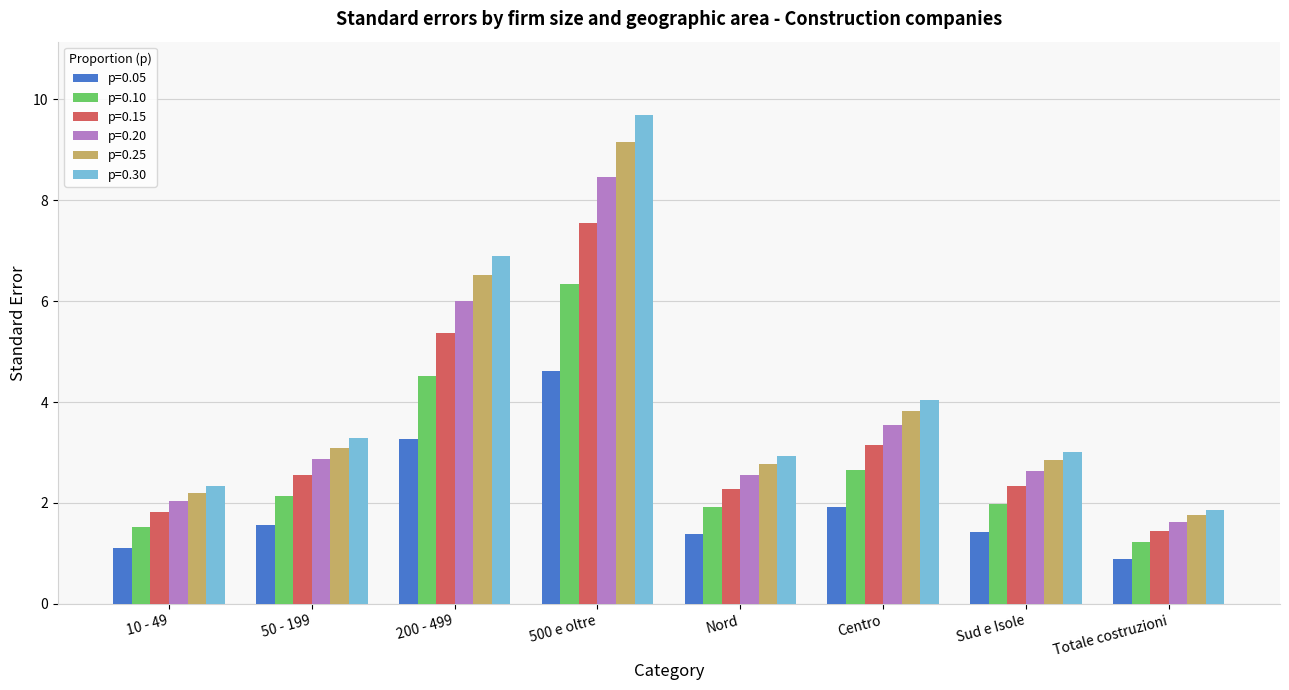

At which label is p=0.30 closest to 5?

Centro